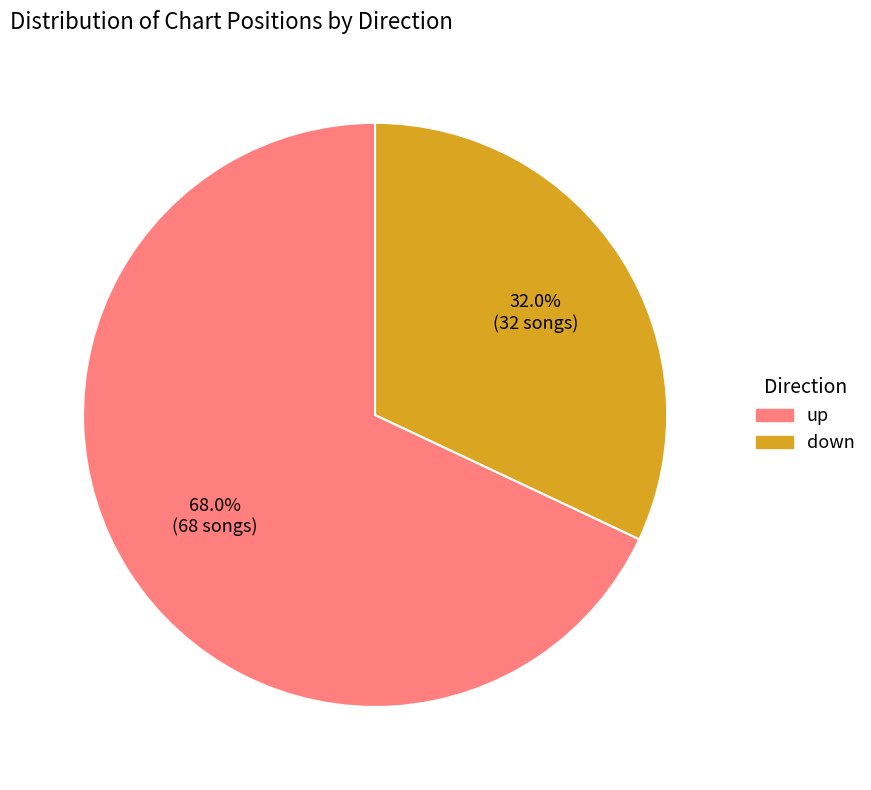

Which category has the biggest portion of the pie?

up